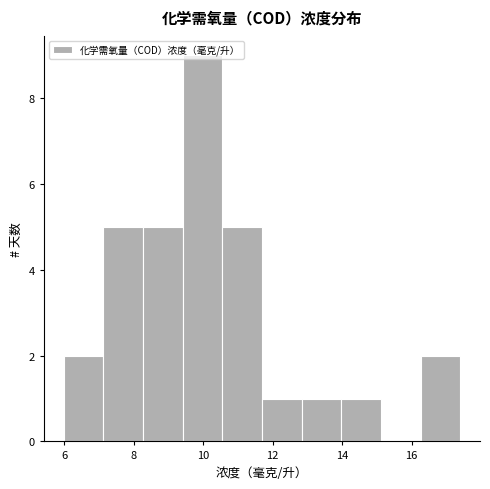

Reading left to right, list every bar in this chart as the range it spans on the x-axis followed by its height. Neither the bar edges nor the heights are printed on the chart, so give them approximately, as read against the axes.

6.0 to 7.2: 2
7.2 to 8.2: 5
8.2 to 9.4: 5
9.4 to 10.6: 9
10.6 to 11.6: 5
11.6 to 12.8: 1
12.8 to 14.0: 1
14.0 to 15.2: 1
15.2 to 16.2: 0
16.2 to 17.4: 2